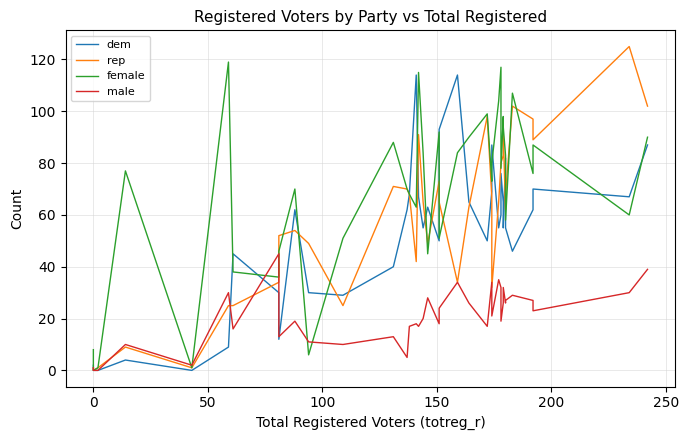

What are all the series names shown in the legend?

dem, rep, female, male